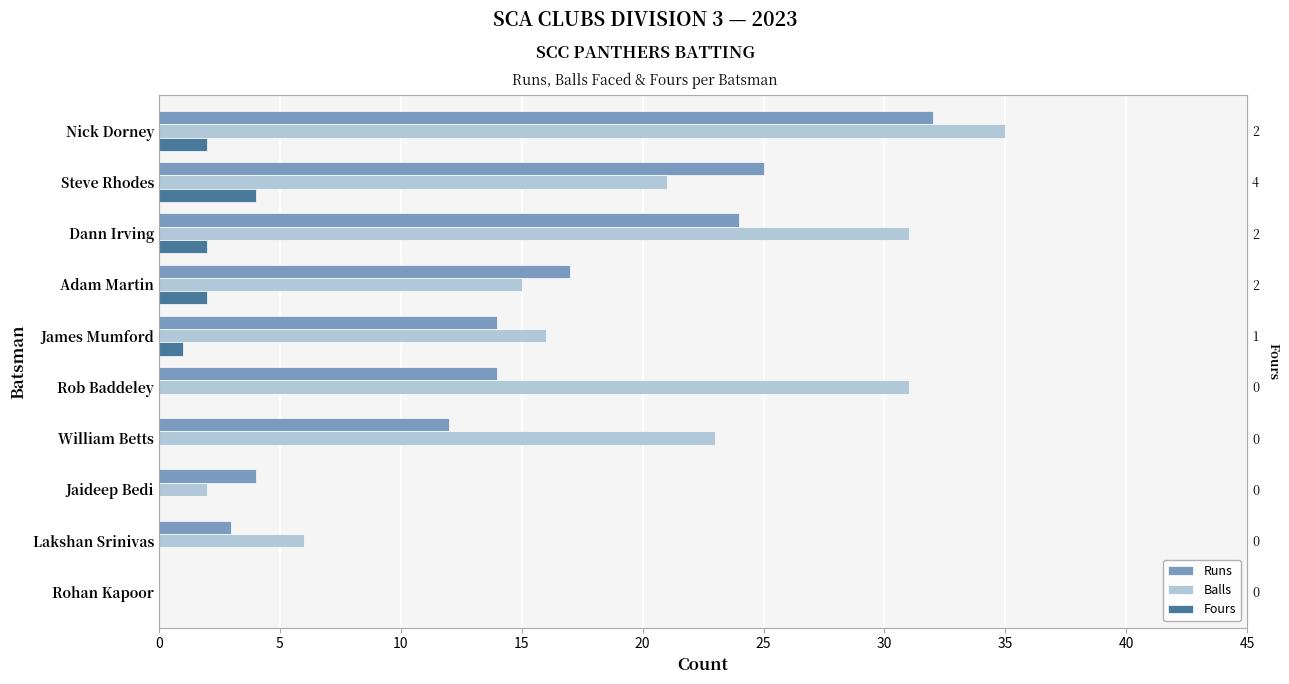

Between Rohan Kapoor and Rob Baddeley, which is larger?

Rob Baddeley